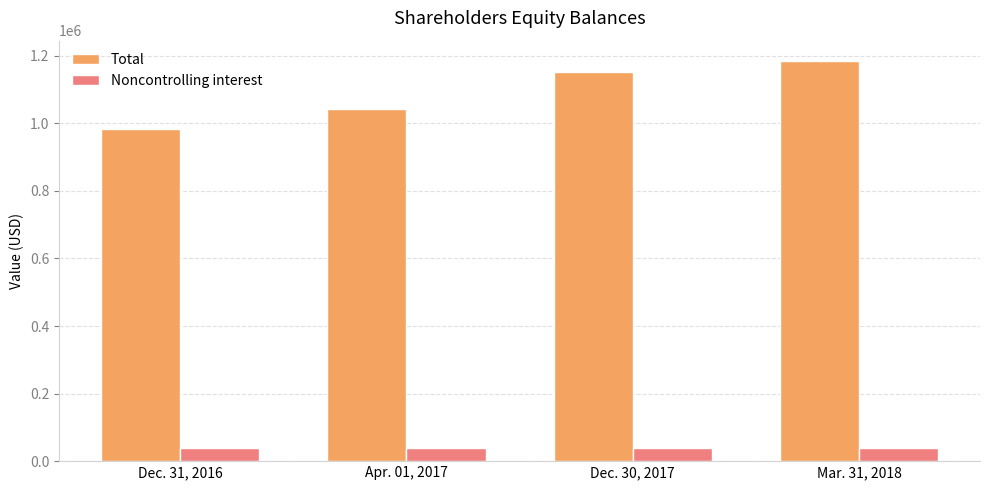

List the labels in order of Noncontrolling interest value, largest first.

Mar. 31, 2018, Dec. 31, 2016, Dec. 30, 2017, Apr. 01, 2017